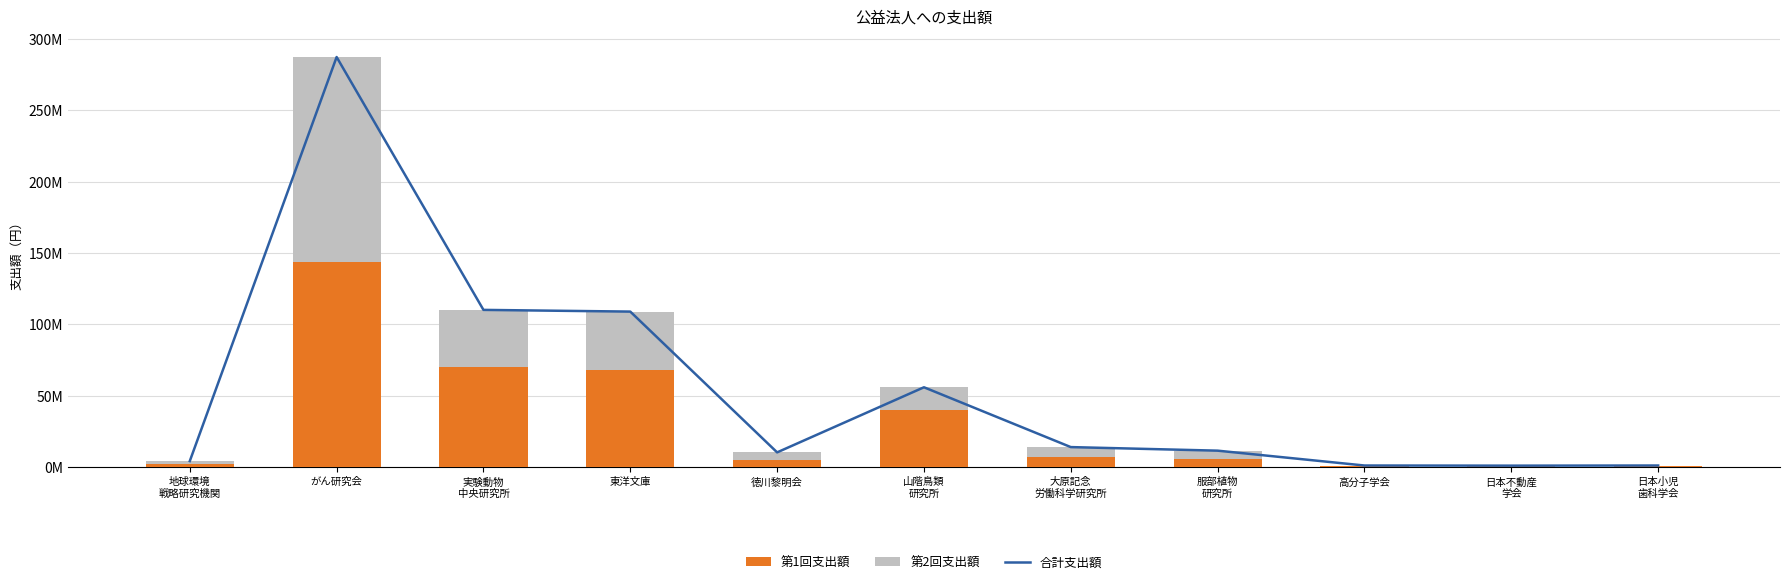

At which label does 第1回支出額 reach its peak?

がん研究会